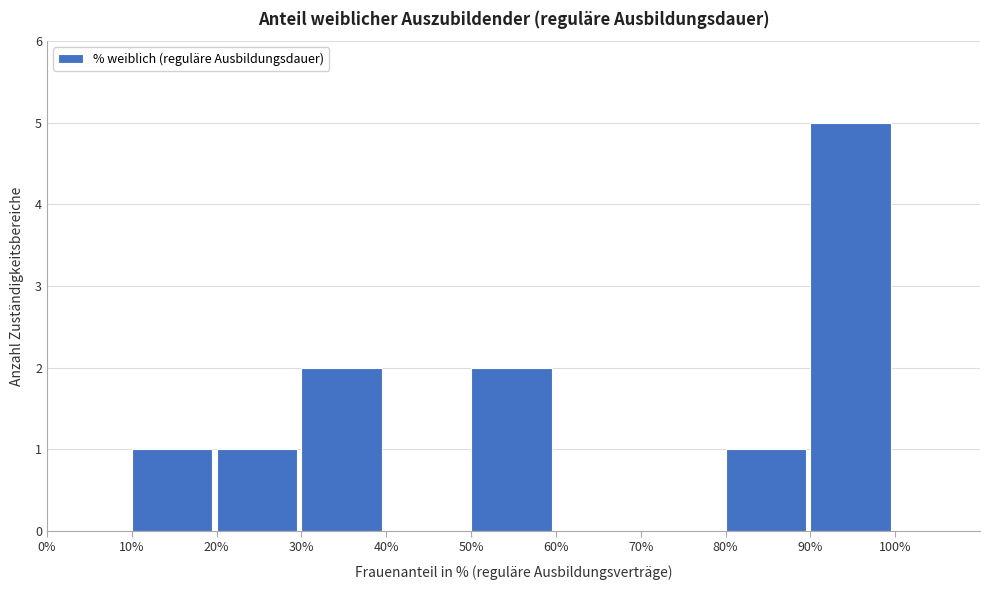

Reading left to right, list every bar in this chart as the range it spans on the x-axis followed by its height. The values are not printed on the chart, so give them approximately, as read against the axis.

0% to 10%: 0
10% to 20%: 1
20% to 30%: 1
30% to 40%: 2
40% to 50%: 0
50% to 60%: 2
60% to 70%: 0
70% to 80%: 0
80% to 90%: 1
90% to 100%: 5